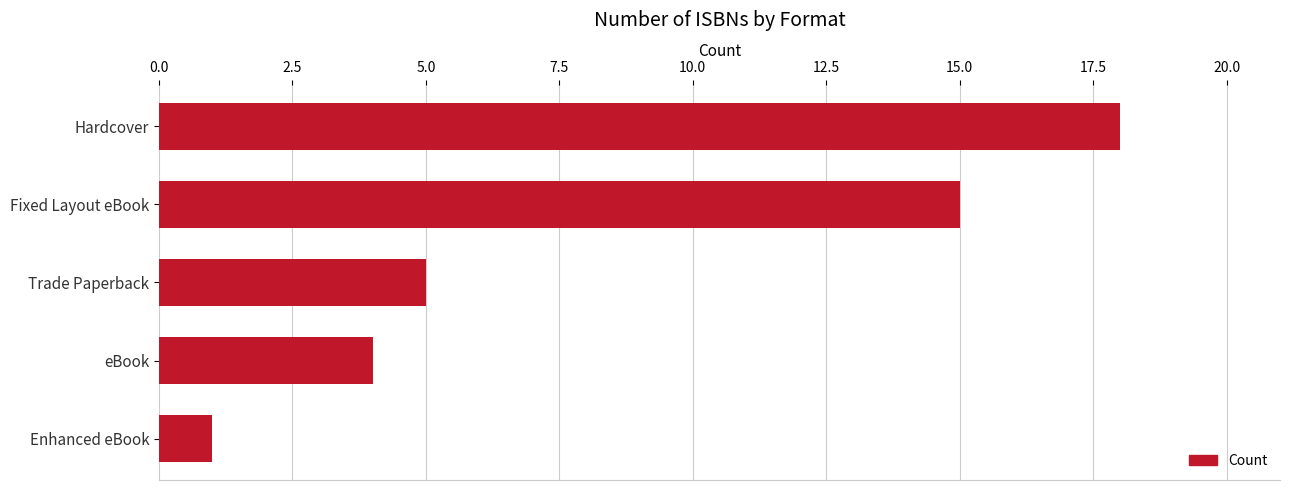

List the labels in order of value, largest first.

Hardcover, Fixed Layout eBook, Trade Paperback, eBook, Enhanced eBook